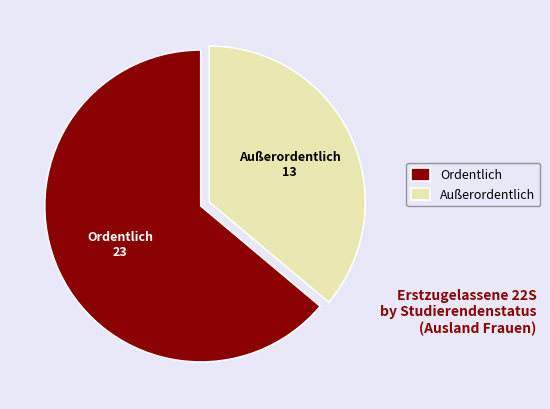

Which category has the biggest portion of the pie?

Ordentlich